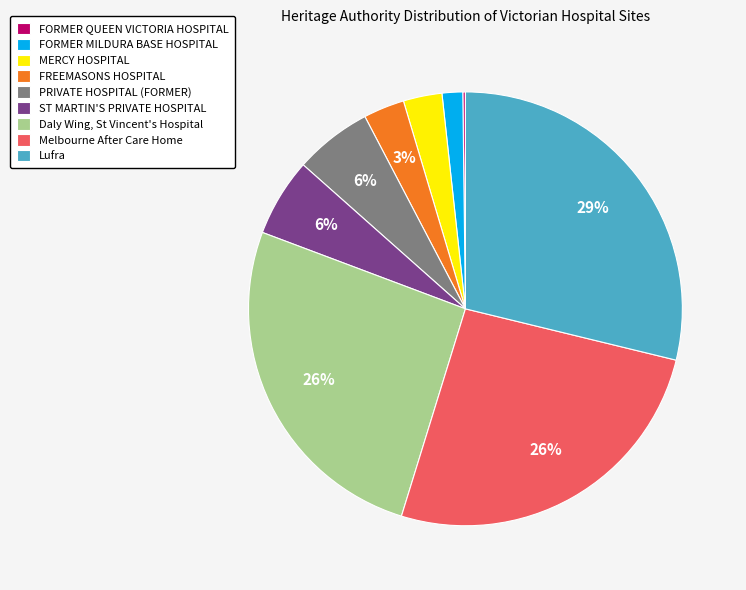

What percentage is the MERCY HOSPITAL slice, to the nearest percent?

3%